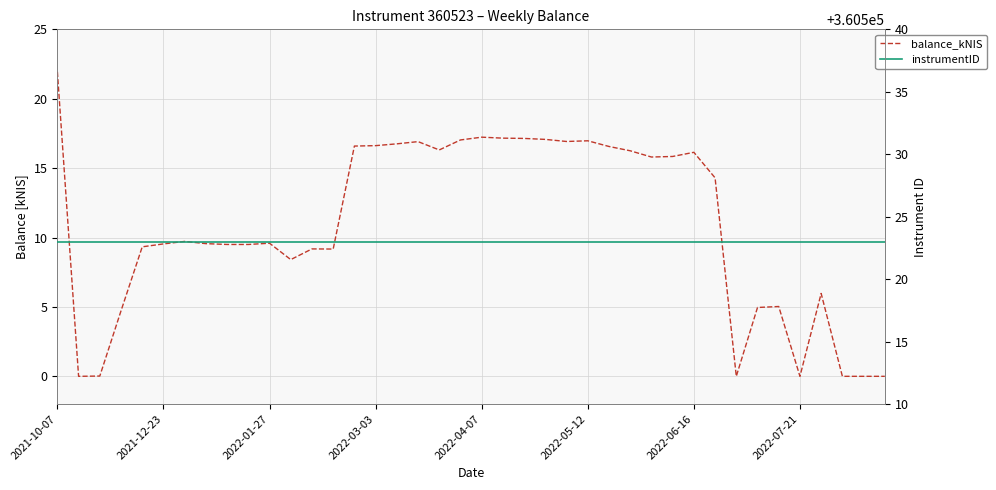

True or false: balance_kNIS has more than 1 points higher than both neighbors.

True